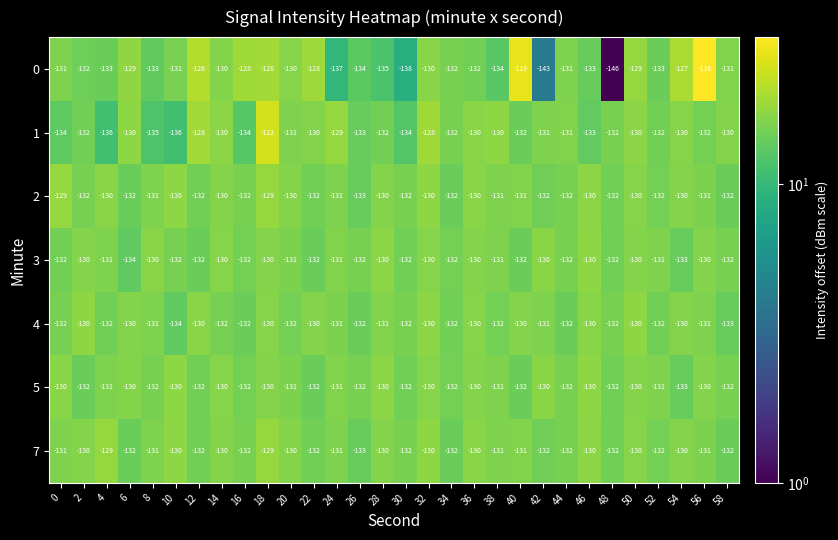

Which series changed the most between 16 and 56?

0